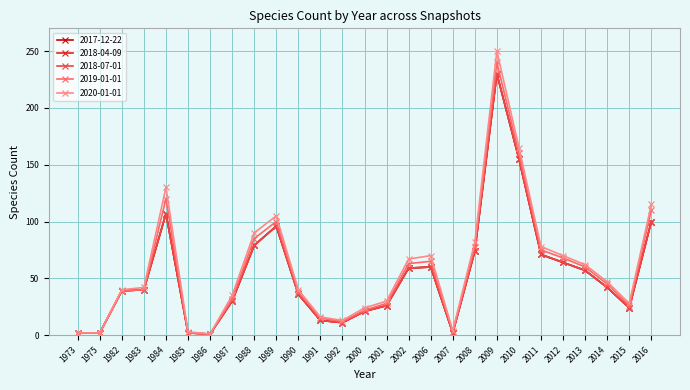

Read the 2019-01-01 value at 2006.

65